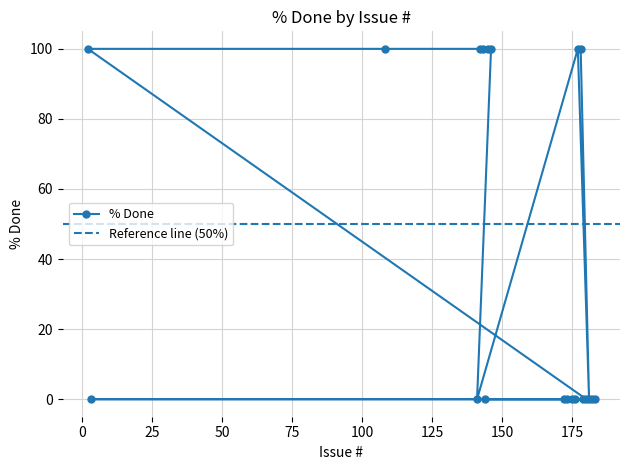

At which category does the chart reach its peak across all series?

178